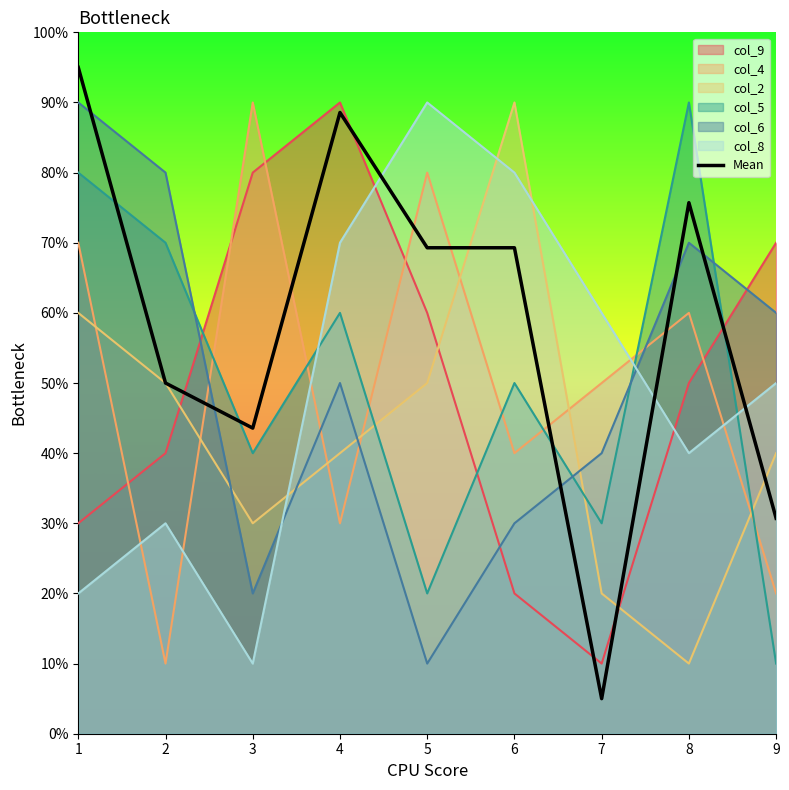

What is the maximum value shown in the chart?

9.5